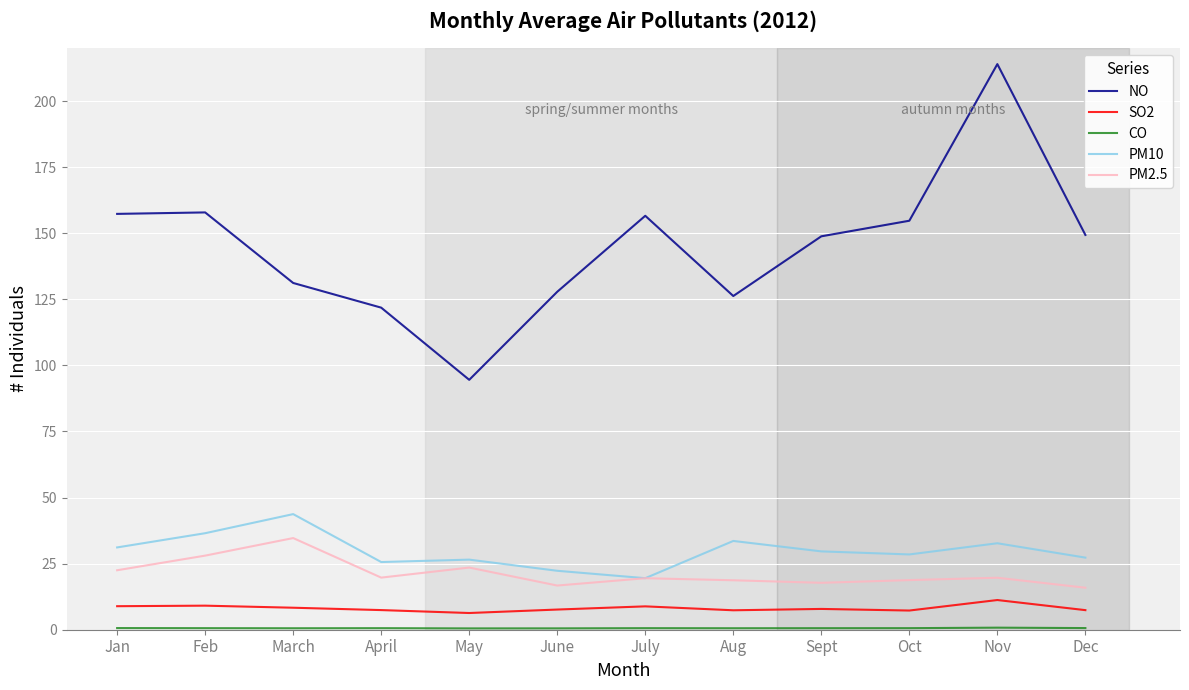

The value of PM2.5 at Dec is 3.9. True or false?

False